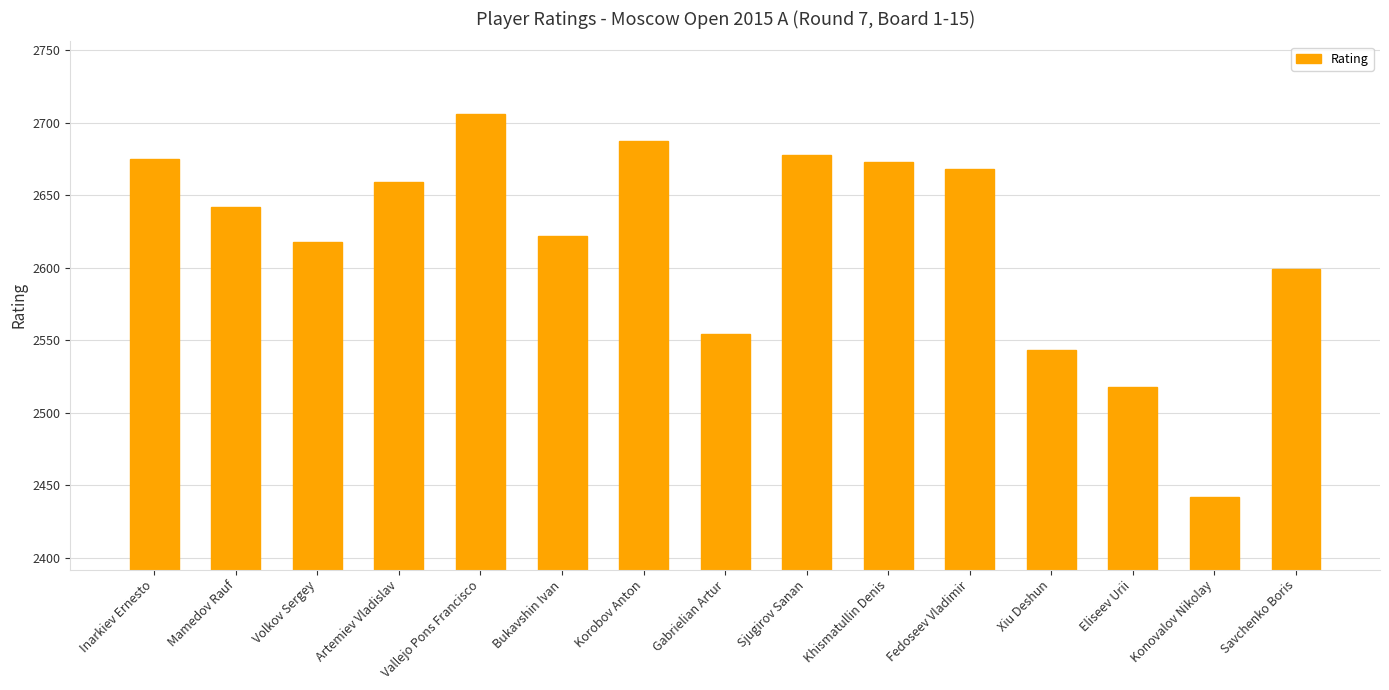

Where is the data nearest to the value 2574?

Gabrielian Artur